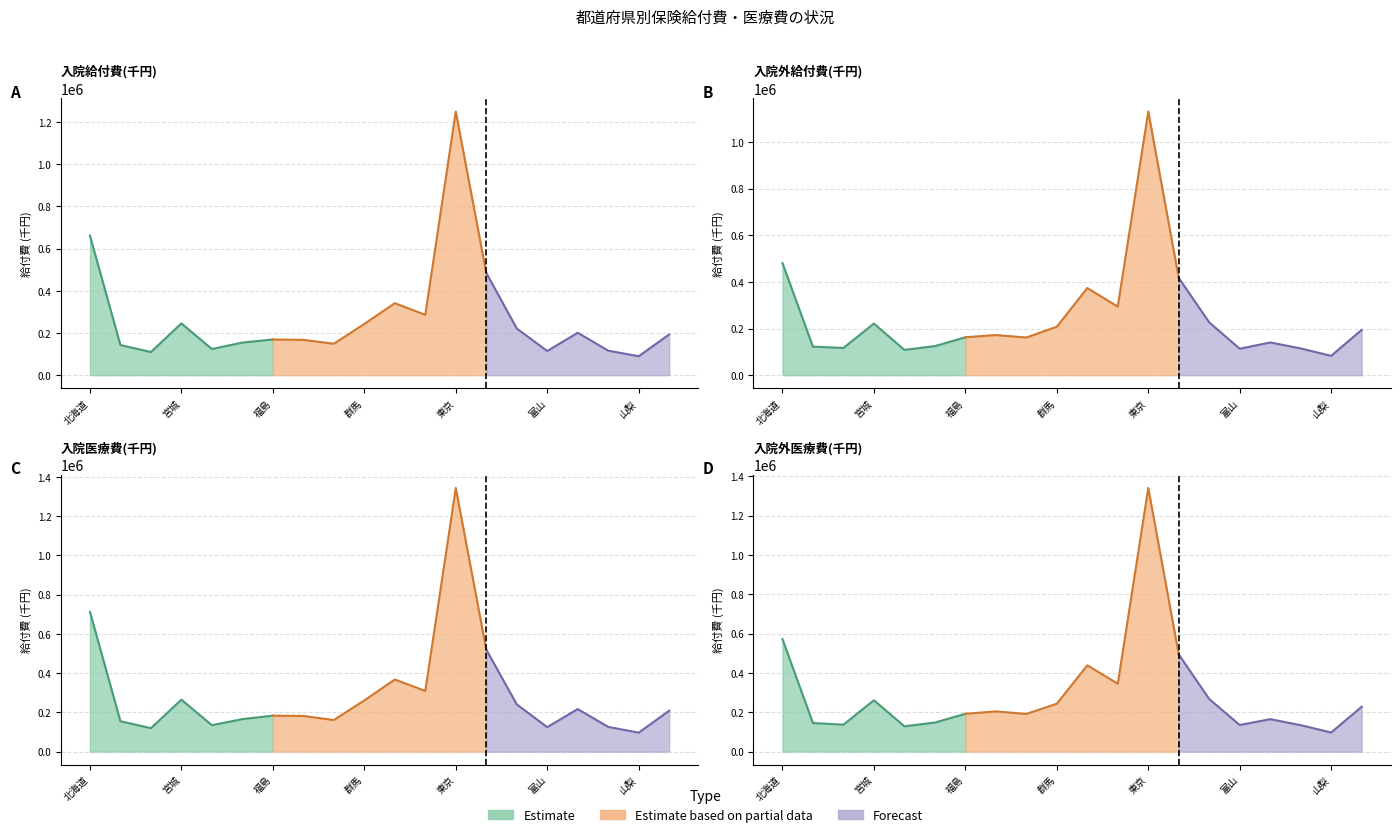

Which series has the largest total across all categories?

入院医療費(千円)